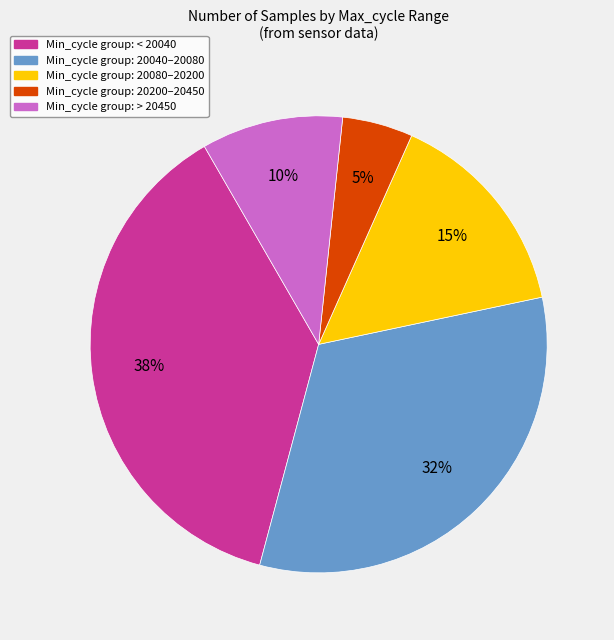

Does any single category account for the majority?

No